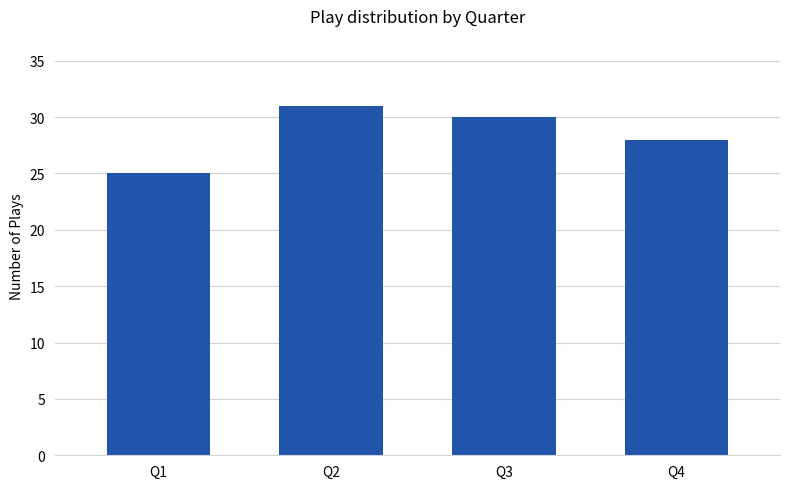

At which category does the chart reach its minimum across all series?

Q1